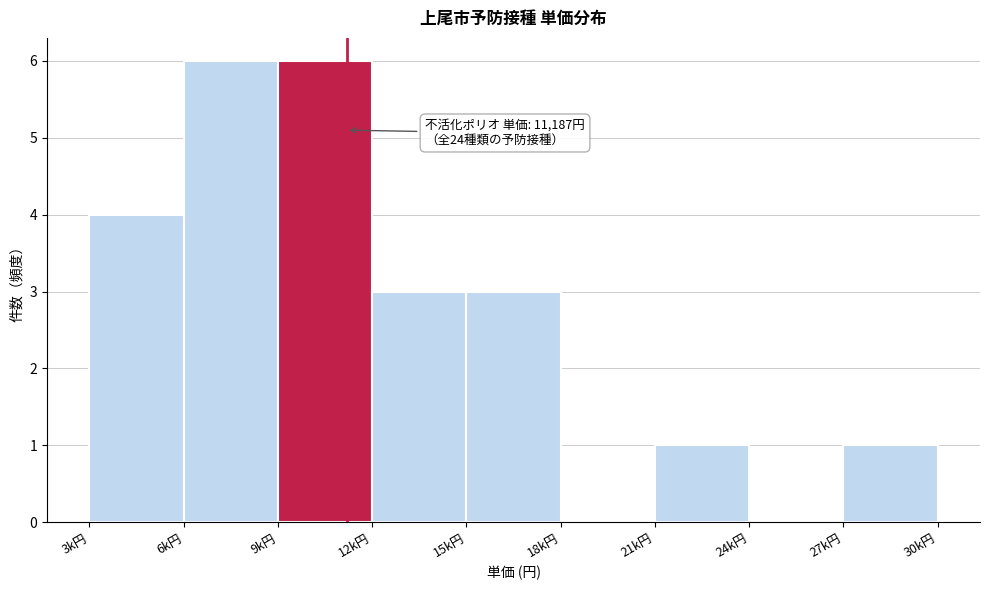

Reading left to right, what are all the values shown in this chart?

3k円=4	6k円=6	9k円=6	12k円=3	15k円=3	18k円=0	21k円=1	24k円=0	27k円=1